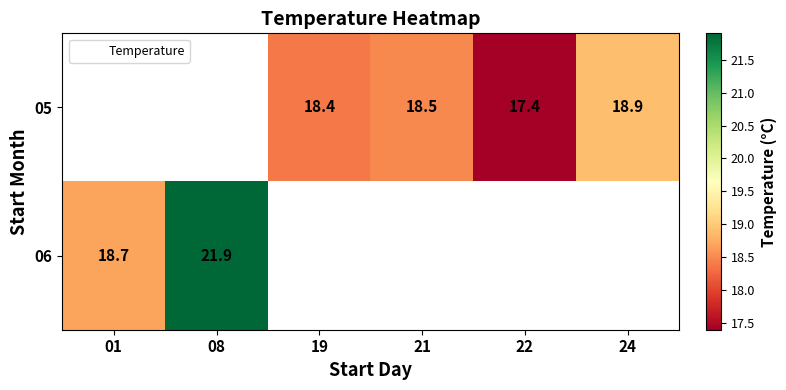

What is the minimum value shown in the chart?

17.4